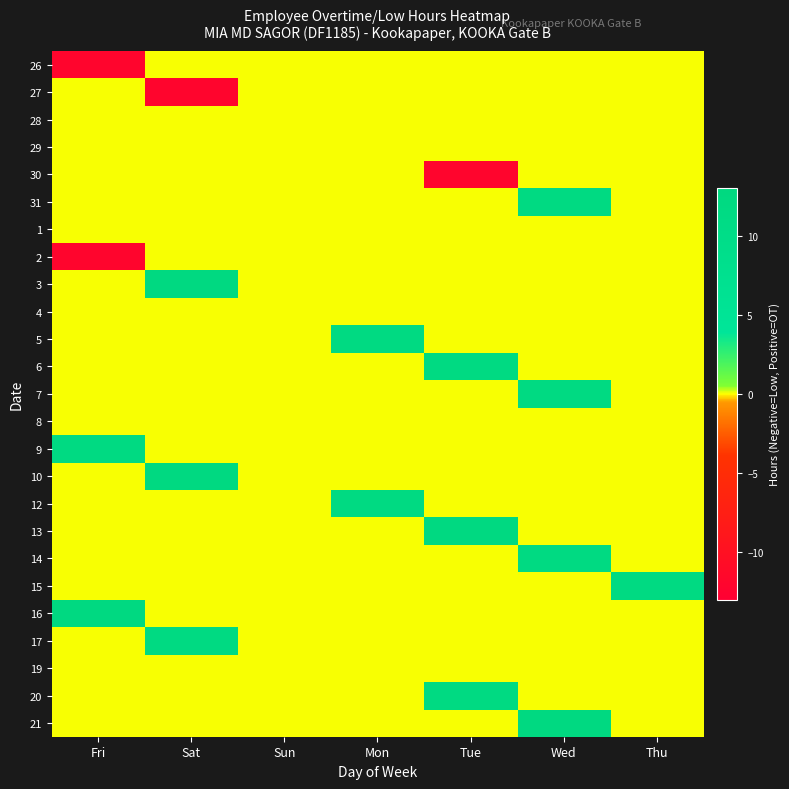

What is the maximum value shown in the chart?

12.2